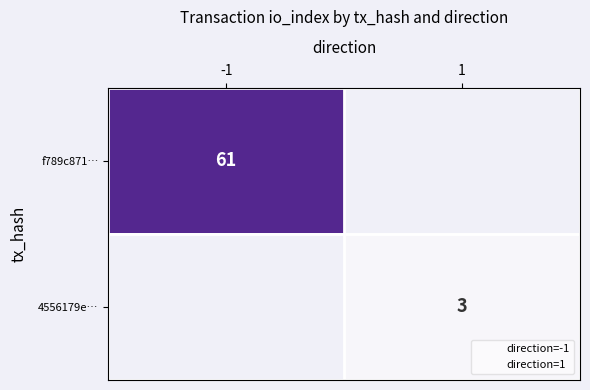

Count the number of categories in the chart.

2